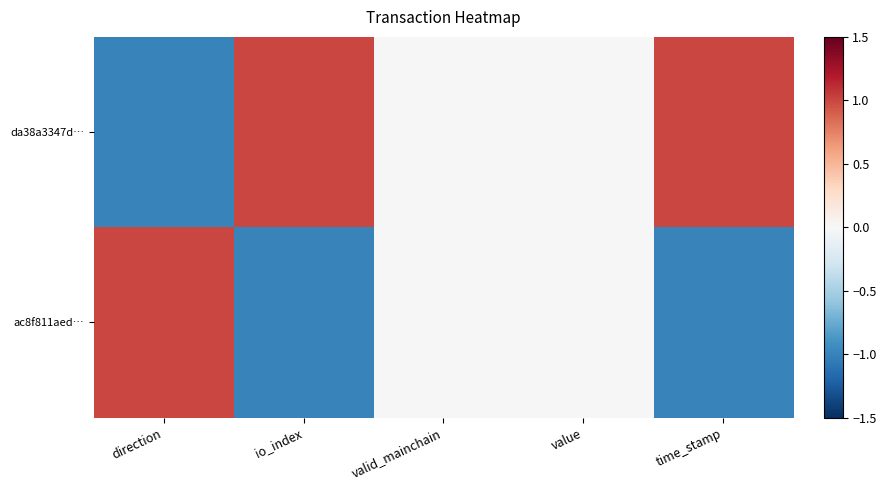

What is the smallest value displayed?

-1